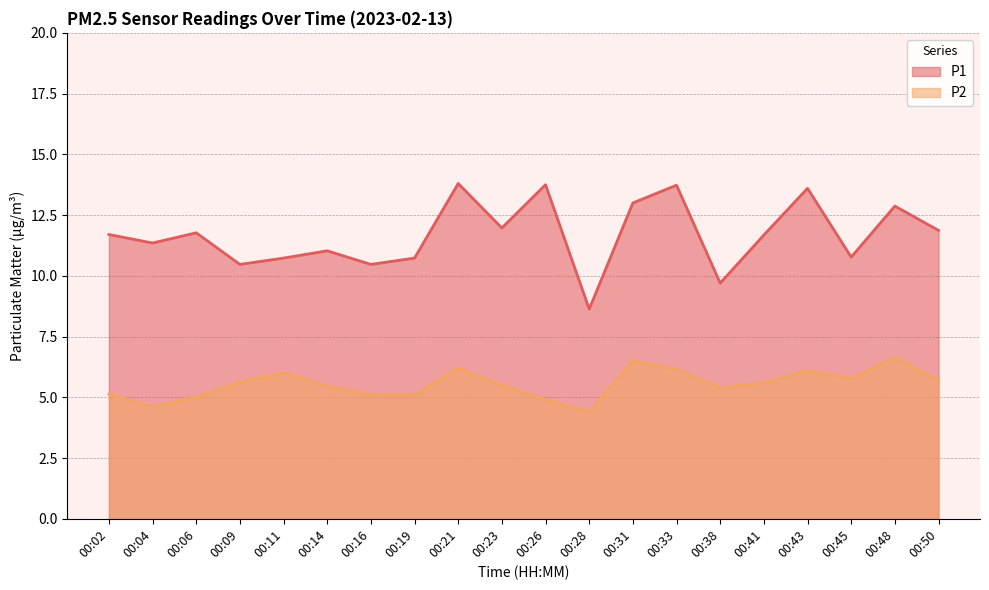

Rank the series at 00:16 from highest to lowest value.

P1, P2